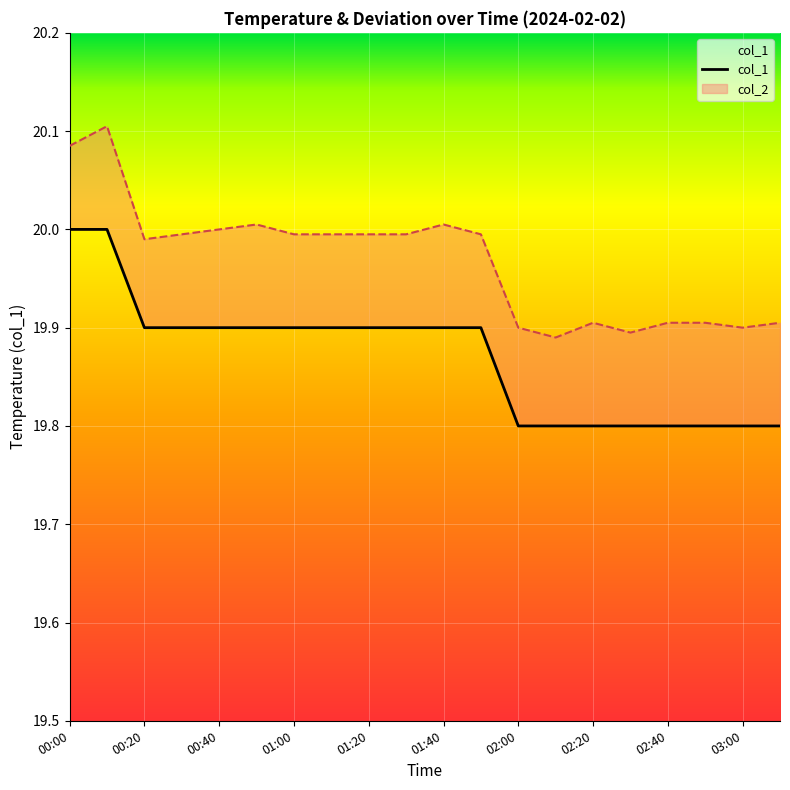

What is the minimum value shown in the chart?

19.8